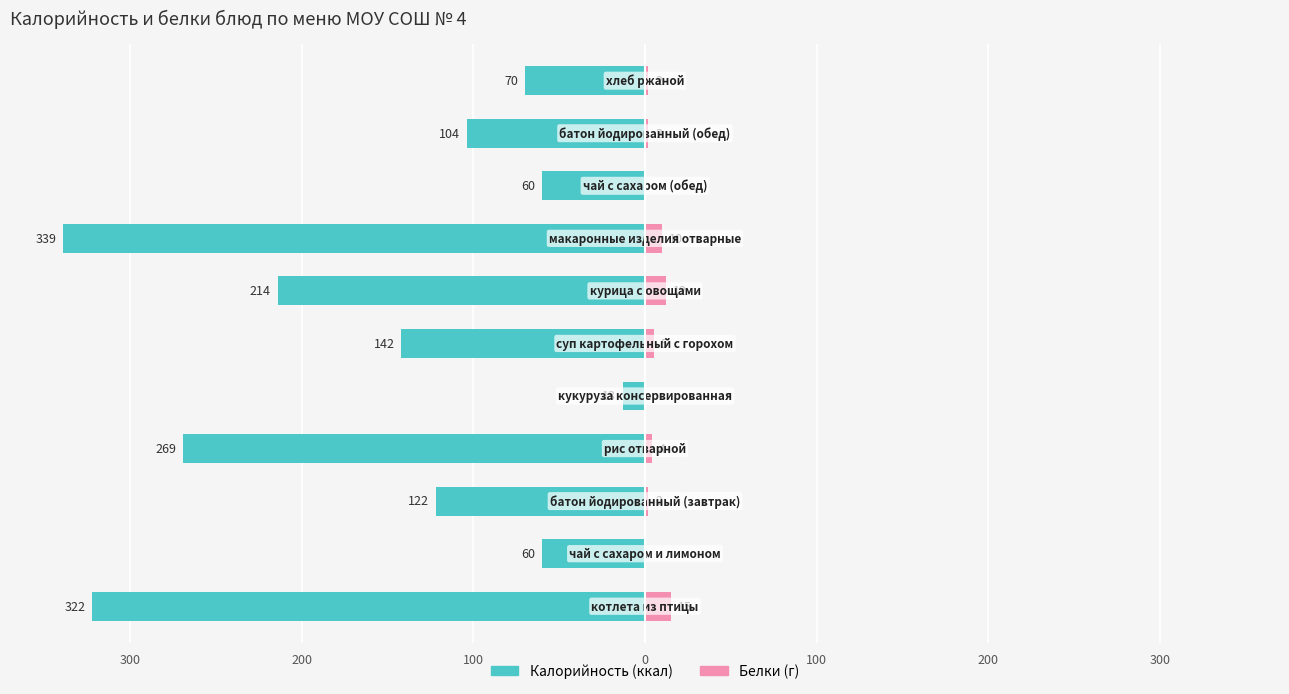

How many bars are there in total?

22